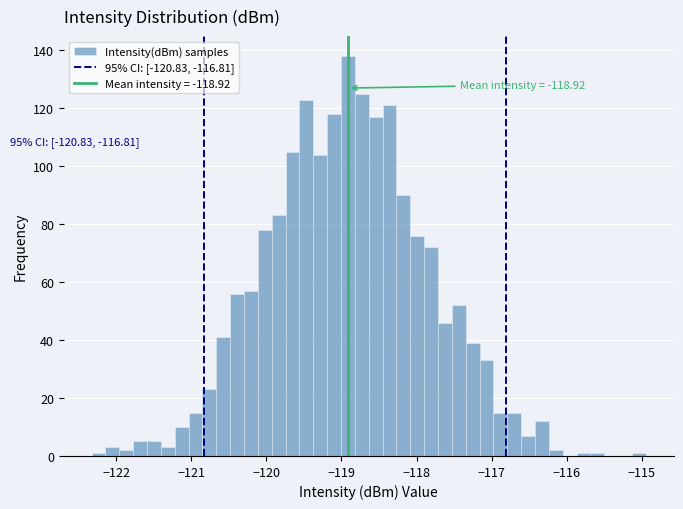

Read against the x-axis, roughly where is the centre of the tallest bar?

-118.9